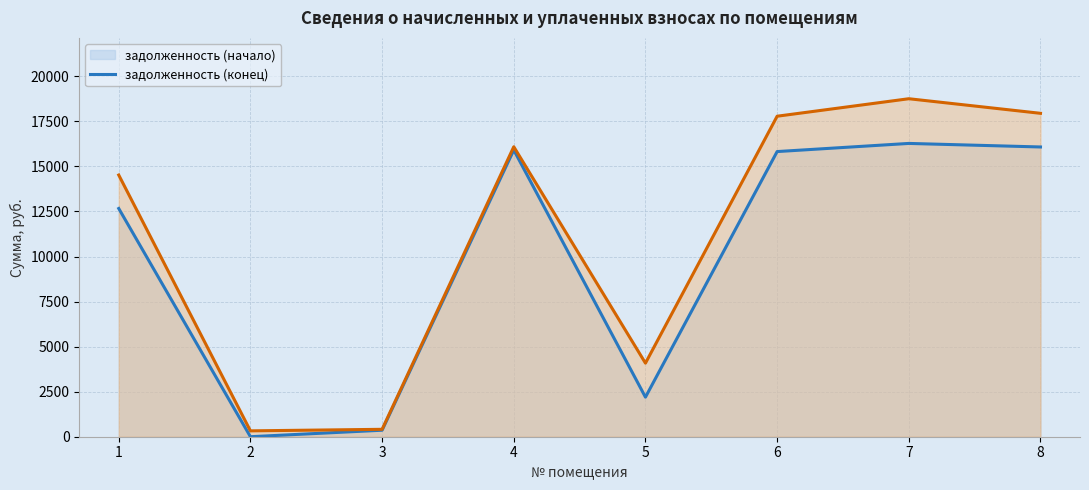

The value of задолженность (начало) (линия) at 1 is 12666.1. True or false?

True